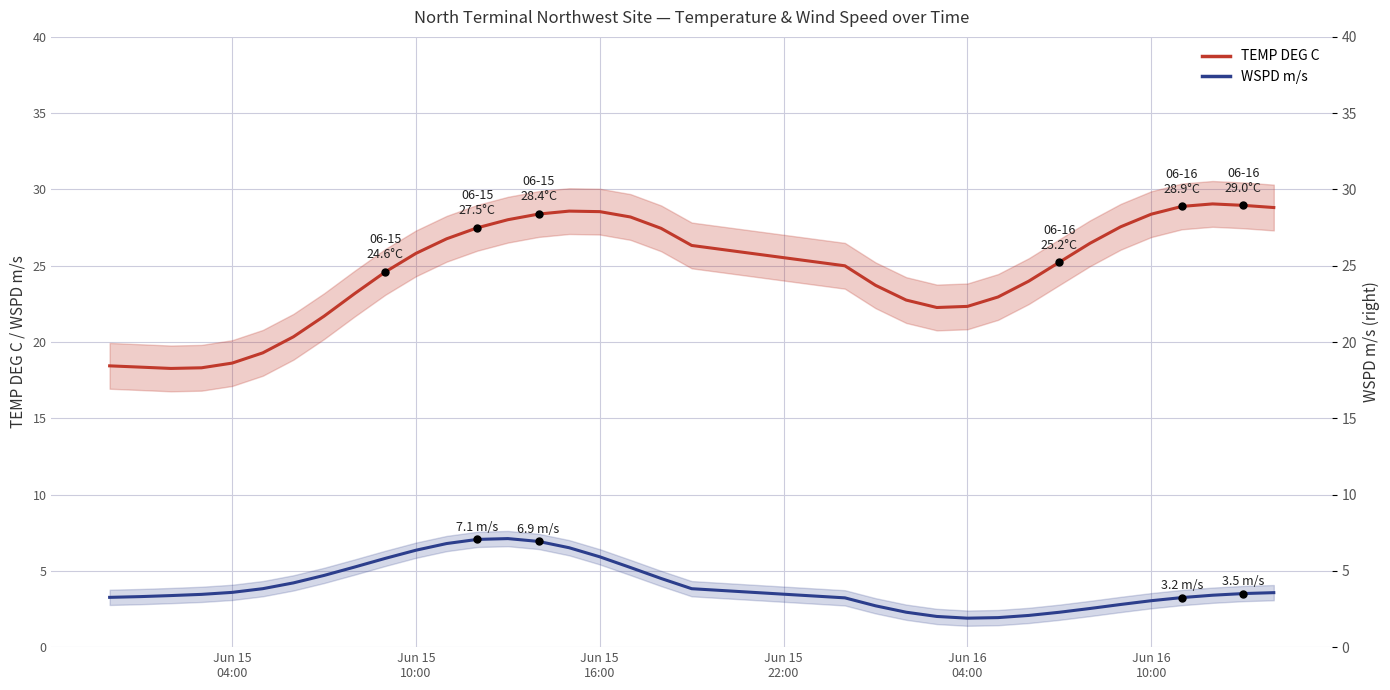

How many data points does each series have?

35